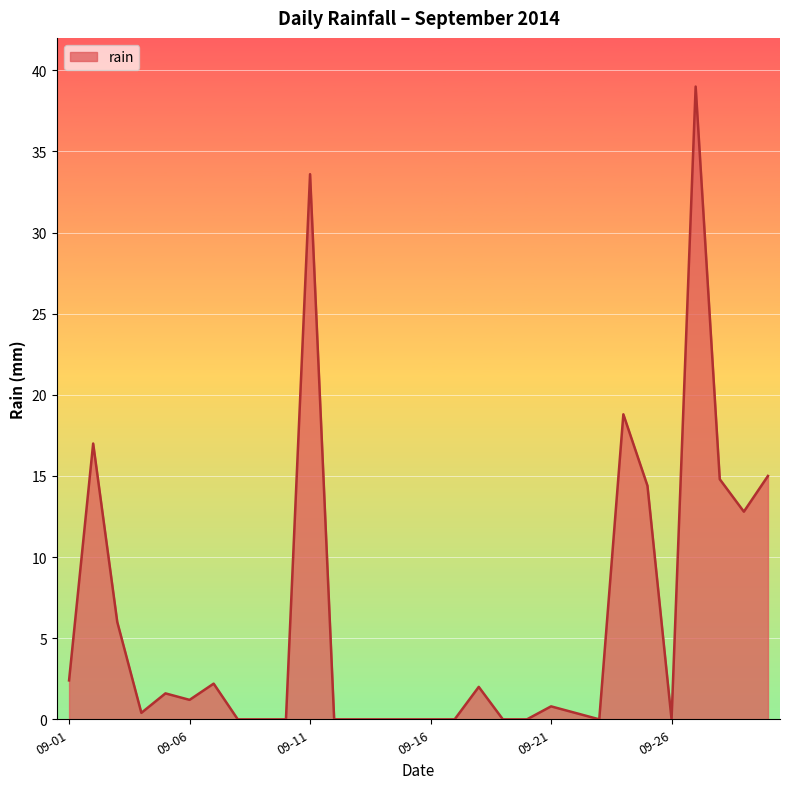

What is the maximum value shown in the chart?

39.0